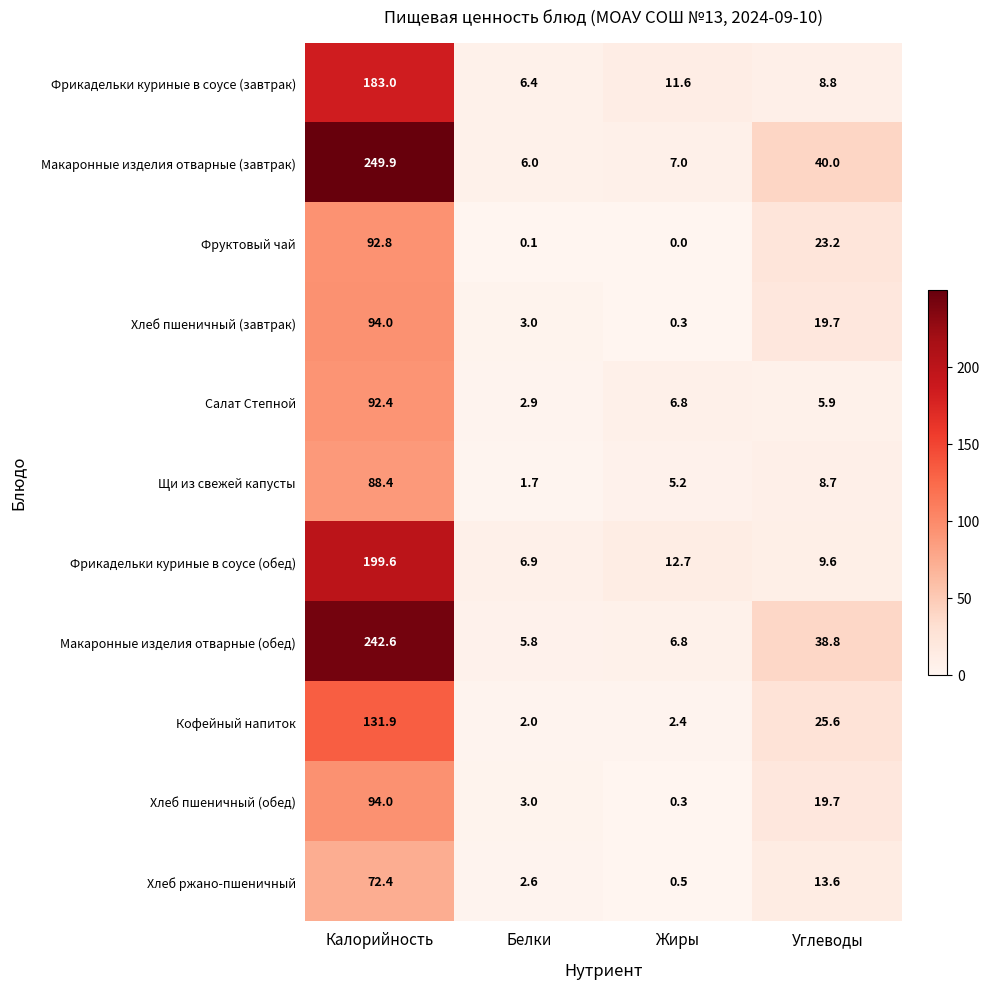

True or false: Макаронные изделия отварные (обед) has a value of 1.6 at Жиры.

False